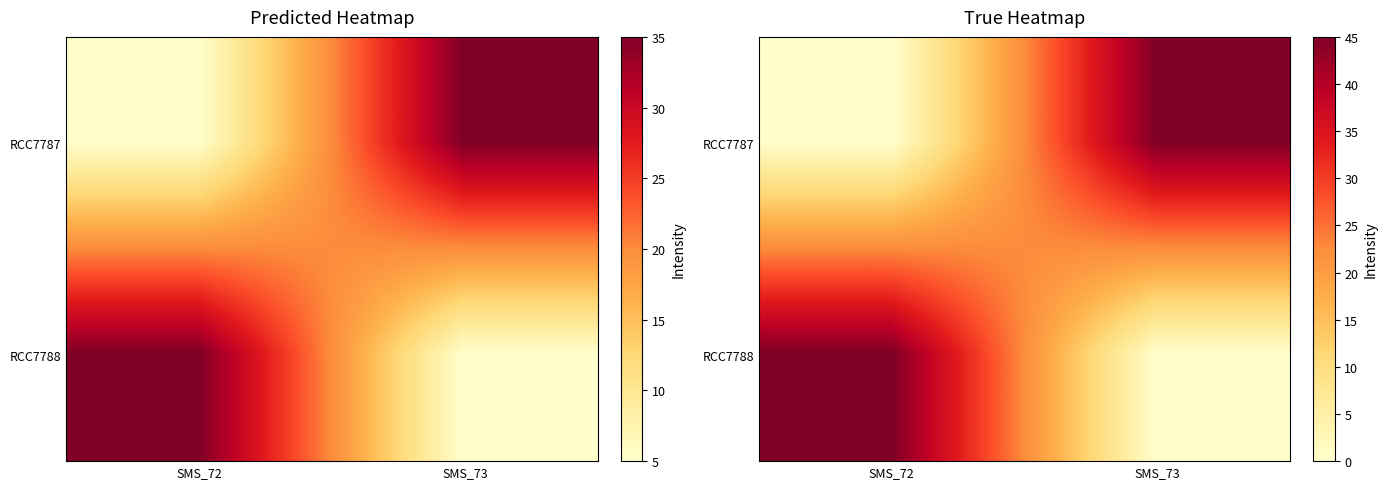

At which label does RCC7788 reach its minimum?

SMS_73